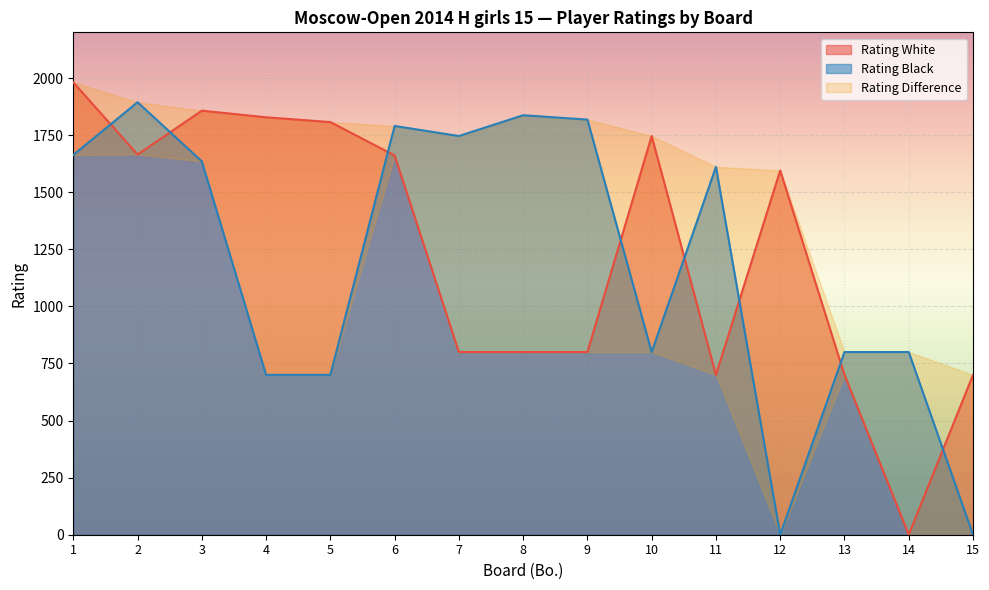

At which label does Elkina Yuliya reach its peak?

2